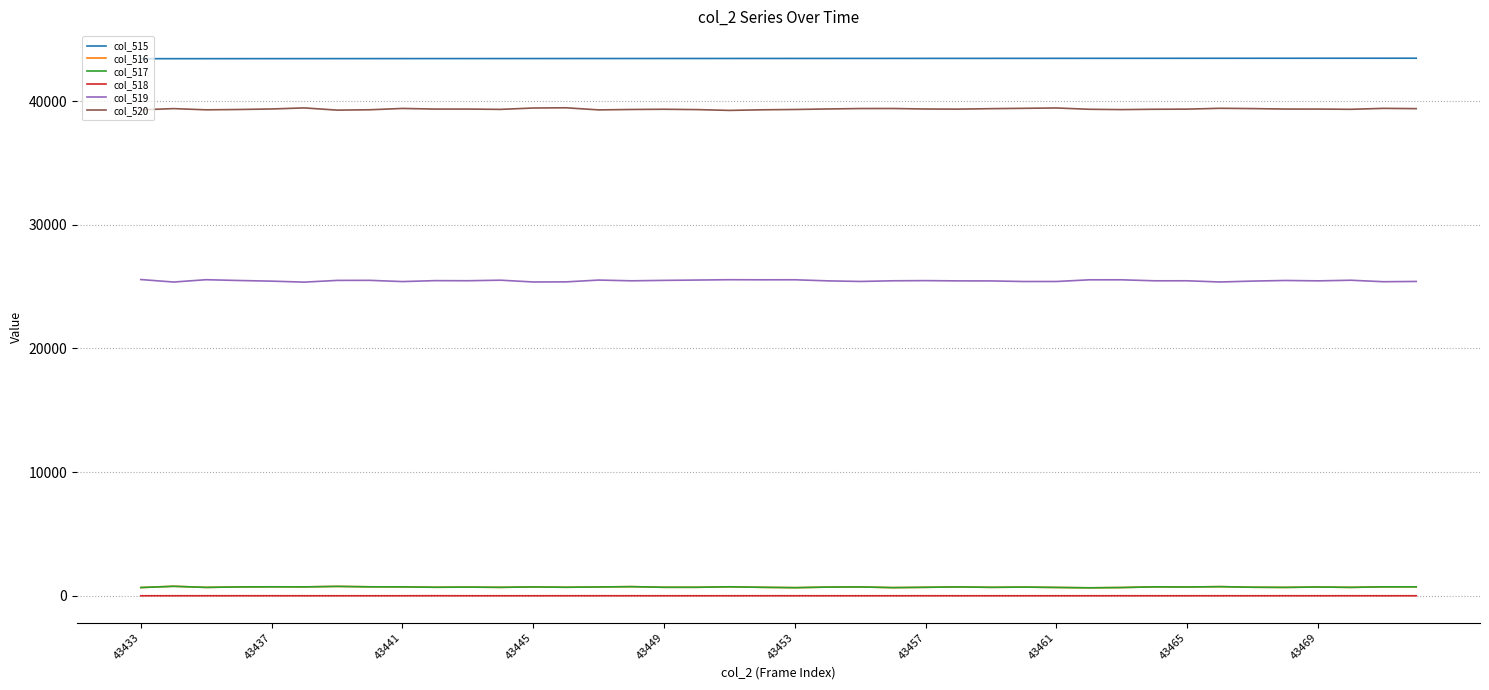

What is the difference between the maximum and minimum values in the col_520 series?

212